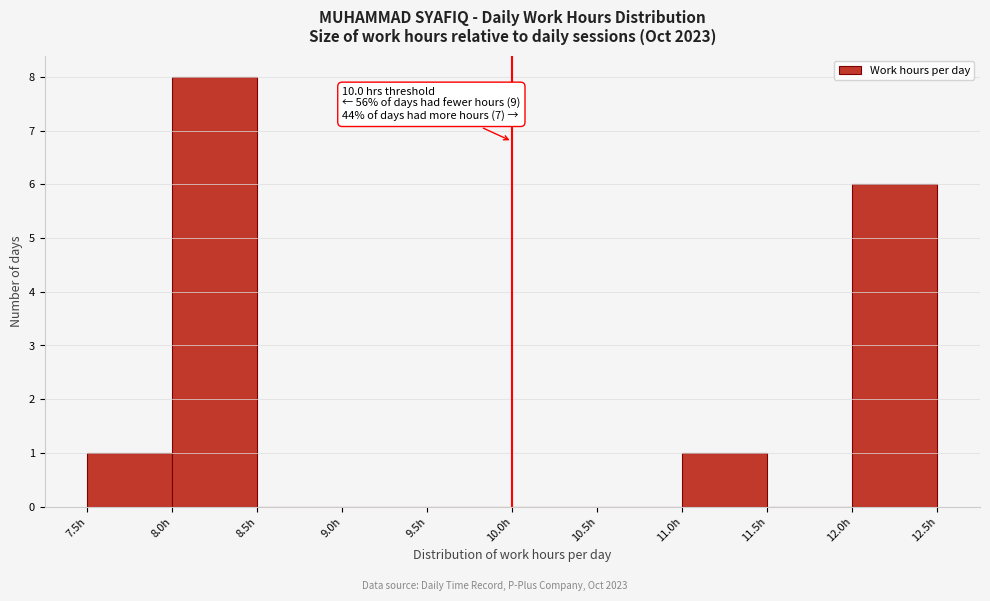

Which range on the x-axis has the tallest bar?

8.0 to 8.5